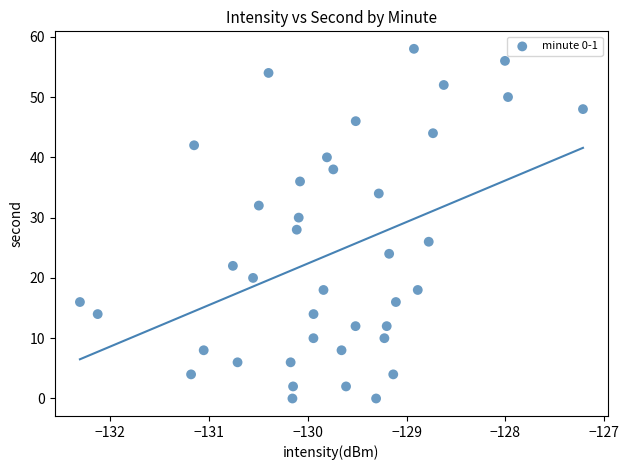

What is the range of Y values (max minus min)?

58